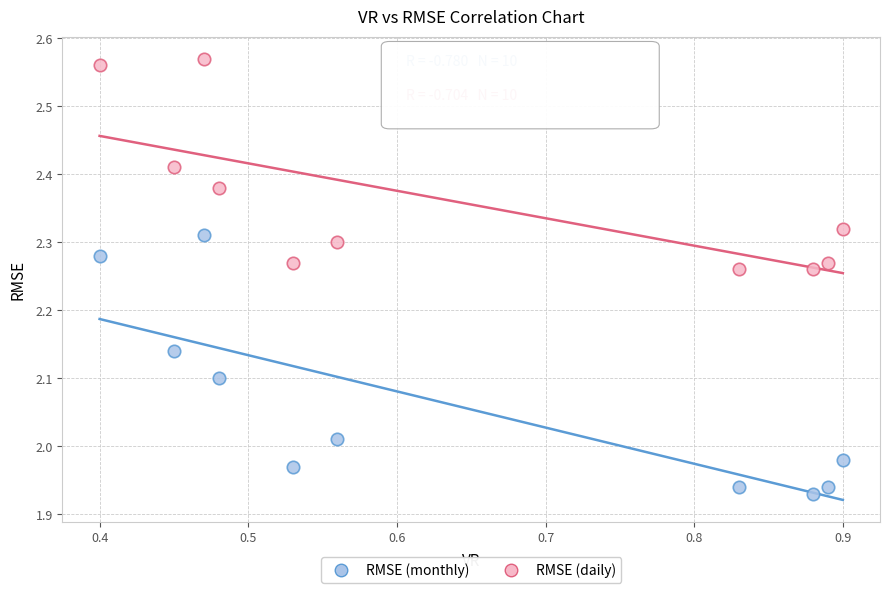

Across all data points, what is the range of X values (max minus min)?

0.5